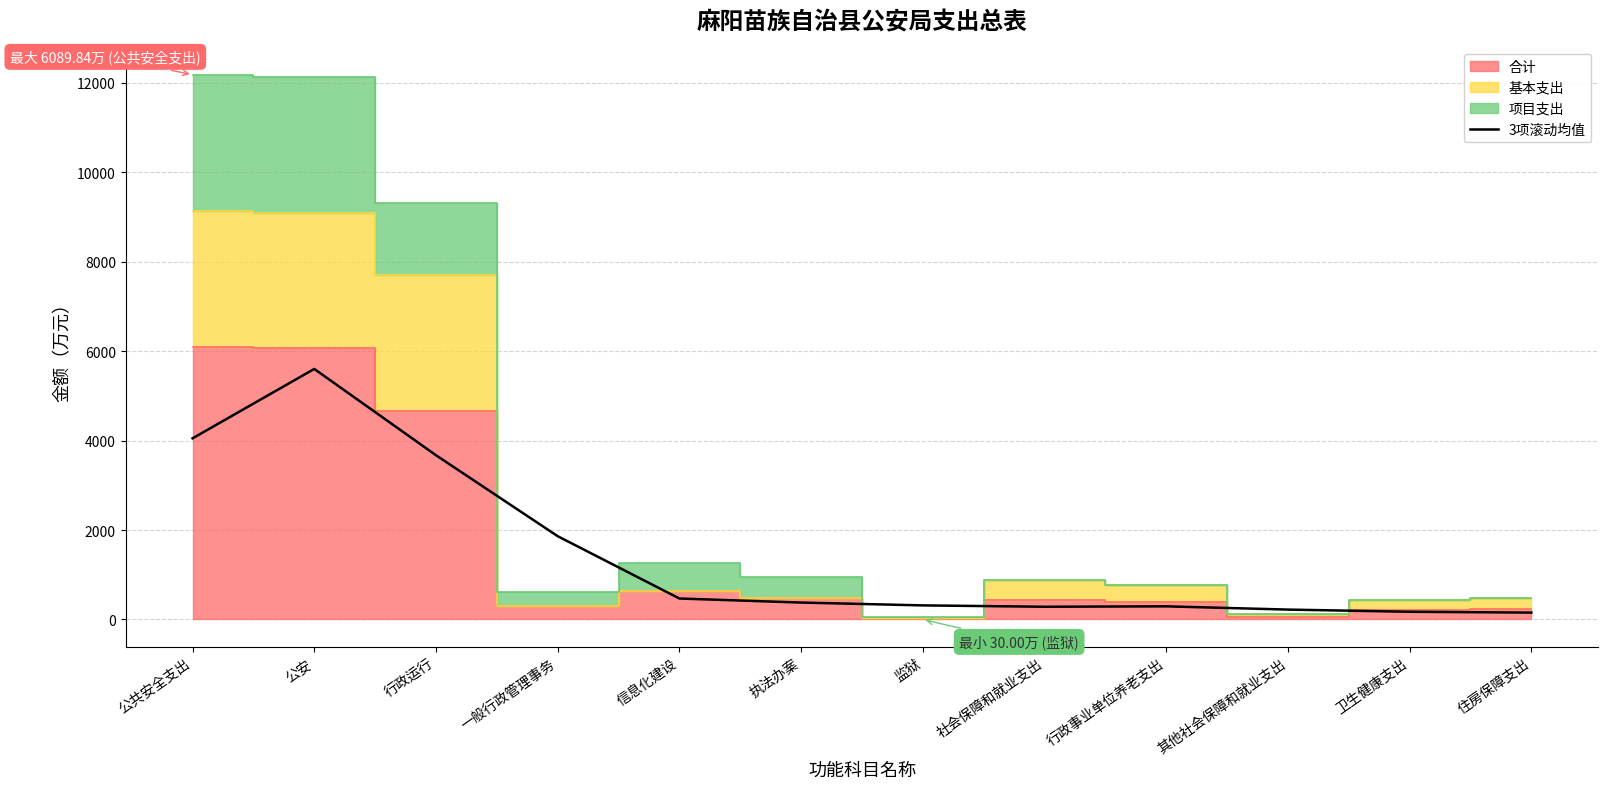

The value at 公安 is 5601.2. True or false?

True